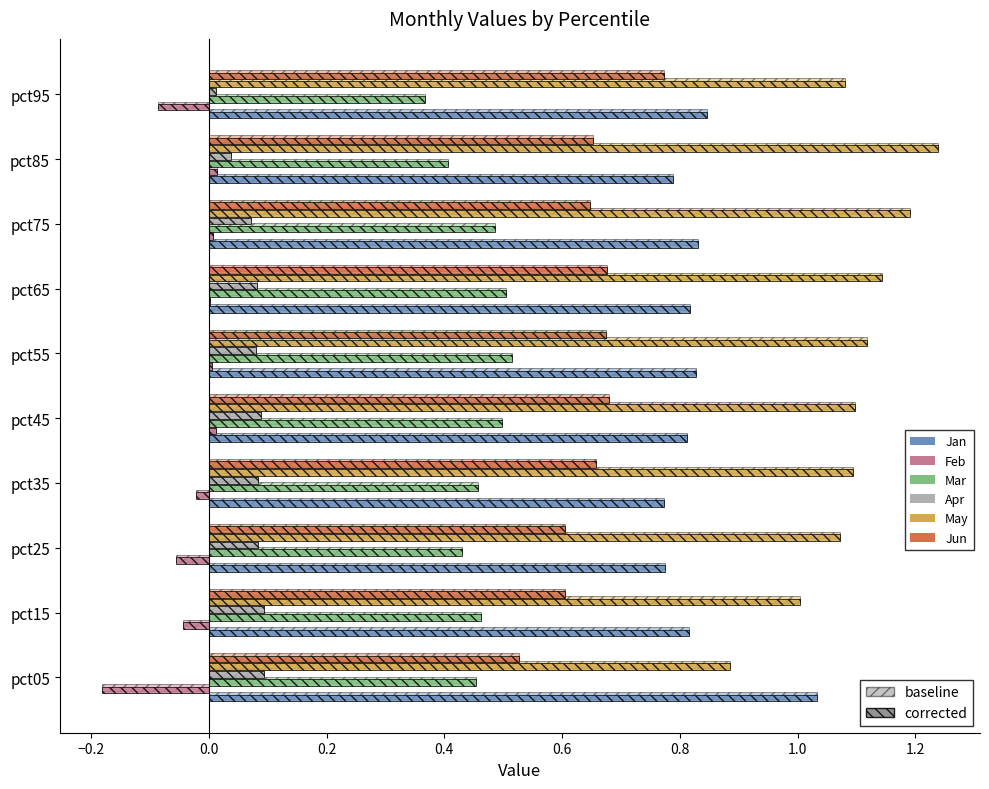

What is the total value across all series at pct05?

2.8